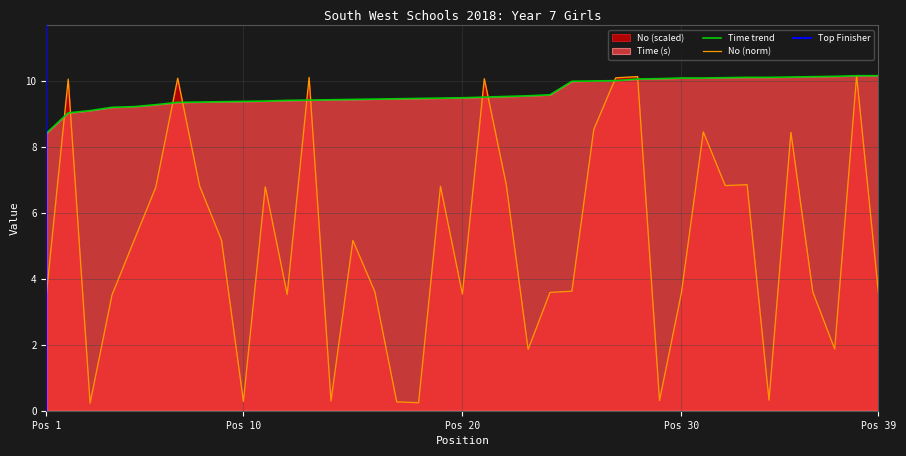

Is it true that Time equals 10.1 at 28?

True